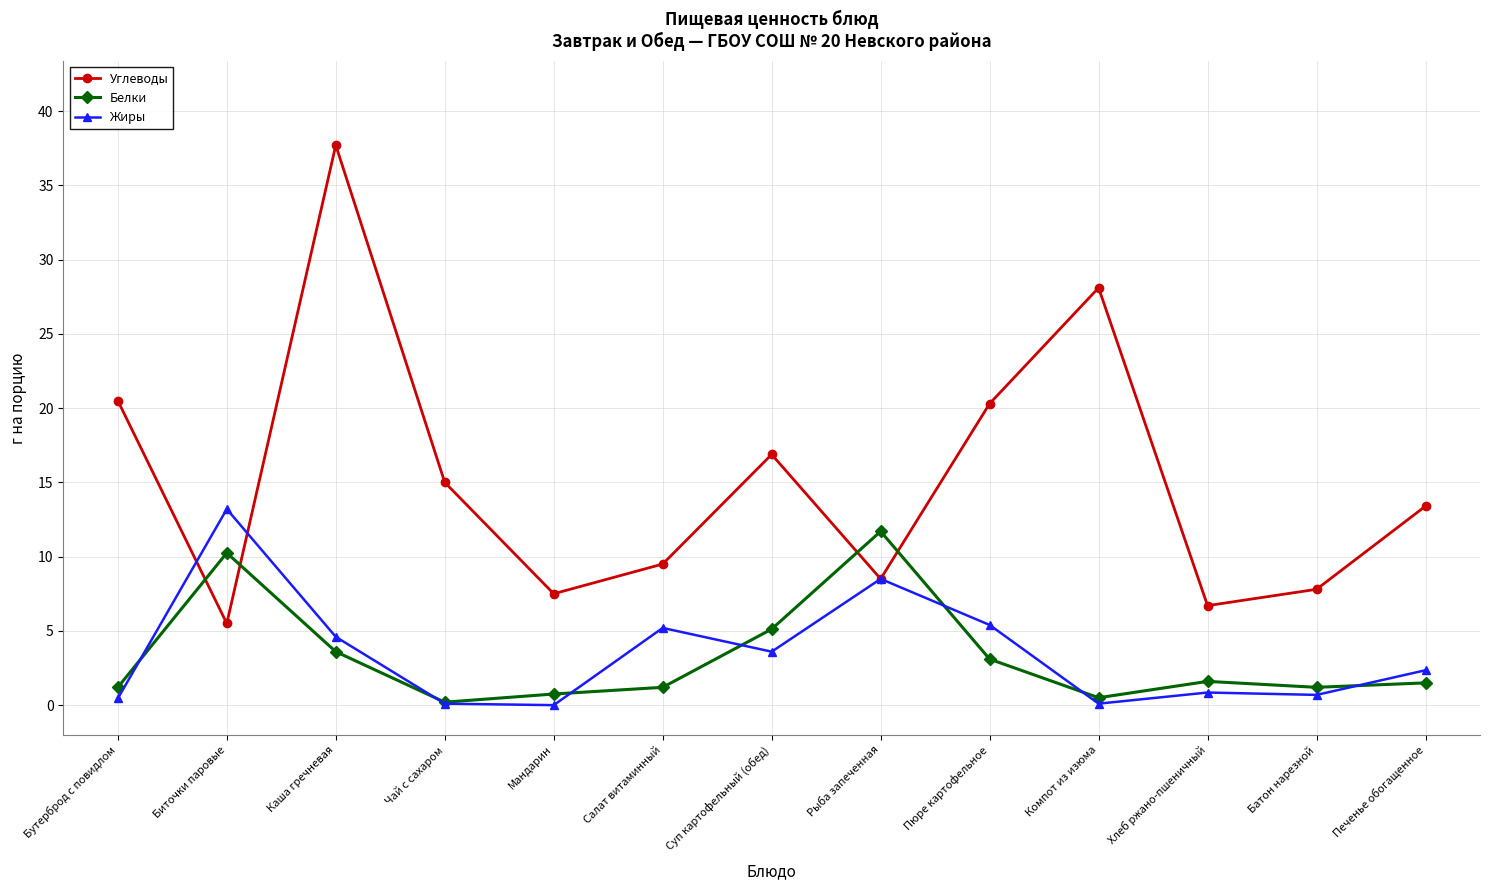

How many lines are shown in the chart?

3